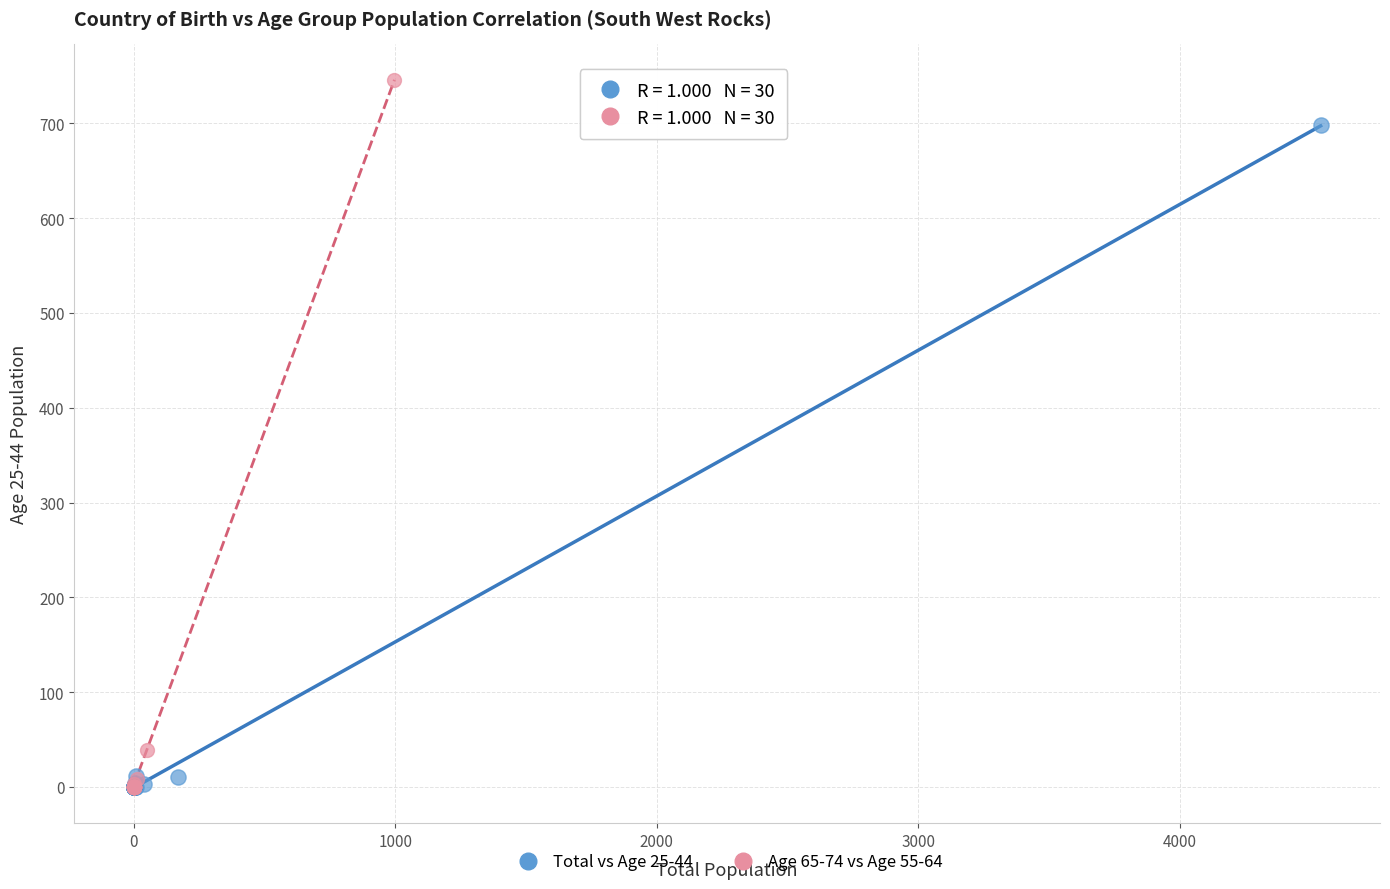

Which series reaches the maximum Y coordinate?

Age 65-74 vs Age 55-64